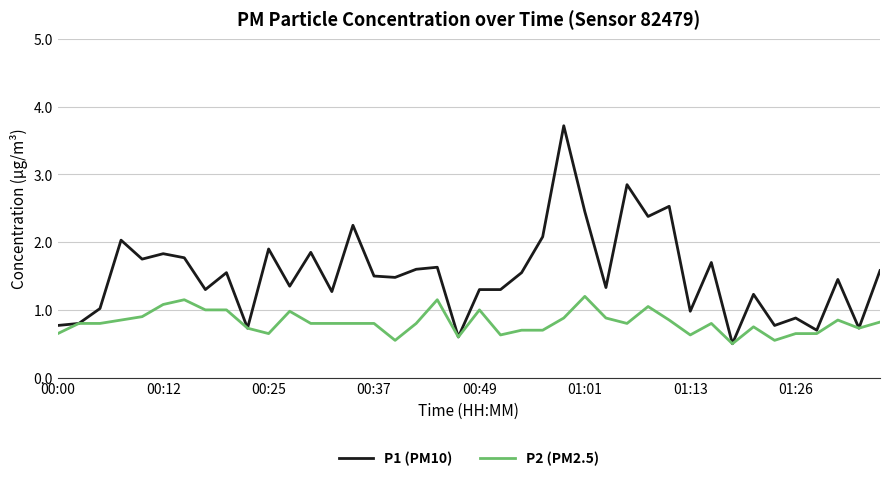

What is the maximum value for P1 (PM10)?

3.7